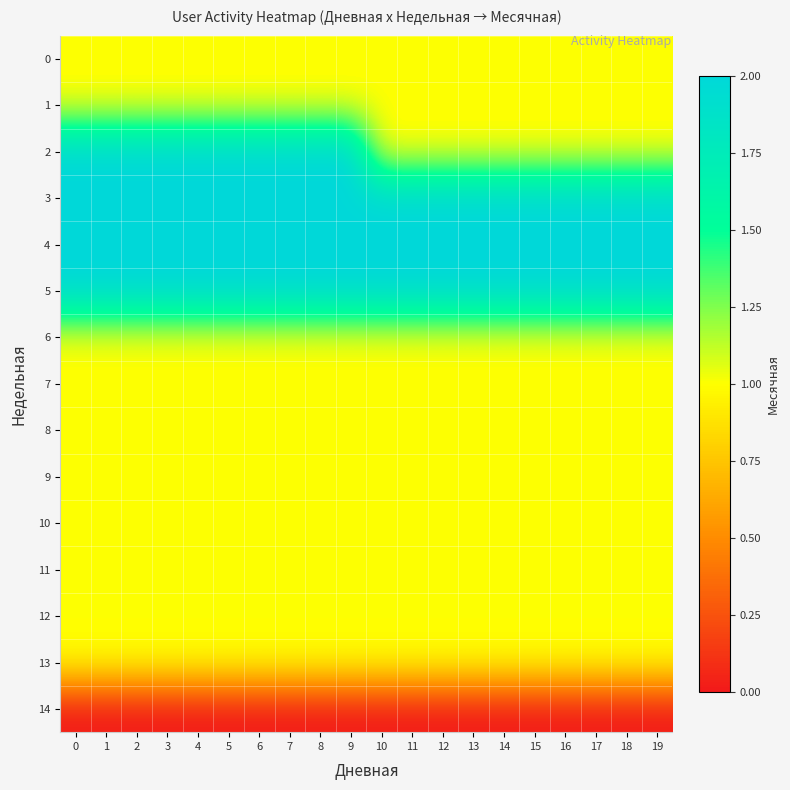

Reading left to right, list all the values displayed in this chart.

0: 0=1	1=1	2=1	3=1	4=1	5=1	6=1	7=1	8=1	9=1	10=1	11=1	12=1	13=1	14=1	15=1	16=1	17=1	18=1	19=1
1: 0=1	1=1	2=1	3=1	4=1	5=1	6=1	7=1	8=1	9=1	10=1	11=1	12=1	13=1	14=1	15=1	16=1	17=1	18=1	19=1
2: 0=2	1=2	2=2	3=2	4=2	5=2	6=2	7=2	8=2	9=2	10=1	11=1	12=1	13=1	14=1	15=1	16=1	17=1	18=1	19=1
3: 0=2	1=2	2=2	3=2	4=2	5=2	6=2	7=2	8=2	9=2	10=2	11=2	12=2	13=2	14=2	15=2	16=2	17=2	18=2	19=2
4: 0=2	1=2	2=2	3=2	4=2	5=2	6=2	7=2	8=2	9=2	10=2	11=2	12=2	13=2	14=2	15=2	16=2	17=2	18=2	19=2
5: 0=2	1=2	2=2	3=2	4=2	5=2	6=2	7=2	8=2	9=2	10=2	11=2	12=2	13=2	14=2	15=2	16=2	17=2	18=2	19=2
6: 0=1	1=1	2=1	3=1	4=1	5=1	6=1	7=1	8=1	9=1	10=1	11=1	12=1	13=1	14=1	15=1	16=1	17=1	18=1	19=1
7: 0=1	1=1	2=1	3=1	4=1	5=1	6=1	7=1	8=1	9=1	10=1	11=1	12=1	13=1	14=1	15=1	16=1	17=1	18=1	19=1
8: 0=1	1=1	2=1	3=1	4=1	5=1	6=1	7=1	8=1	9=1	10=1	11=1	12=1	13=1	14=1	15=1	16=1	17=1	18=1	19=1
9: 0=1	1=1	2=1	3=1	4=1	5=1	6=1	7=1	8=1	9=1	10=1	11=1	12=1	13=1	14=1	15=1	16=1	17=1	18=1	19=1
10: 0=1	1=1	2=1	3=1	4=1	5=1	6=1	7=1	8=1	9=1	10=1	11=1	12=1	13=1	14=1	15=1	16=1	17=1	18=1	19=1
11: 0=1	1=1	2=1	3=1	4=1	5=1	6=1	7=1	8=1	9=1	10=1	11=1	12=1	13=1	14=1	15=1	16=1	17=1	18=1	19=1
12: 0=1	1=1	2=1	3=1	4=1	5=1	6=1	7=1	8=1	9=1	10=1	11=1	12=1	13=1	14=1	15=1	16=1	17=1	18=1	19=1
13: 0=1	1=1	2=1	3=1	4=1	5=1	6=1	7=1	8=1	9=1	10=1	11=1	12=1	13=1	14=1	15=1	16=1	17=1	18=1	19=1
14: 0=0	1=0	2=0	3=0	4=0	5=0	6=0	7=0	8=0	9=0	10=0	11=0	12=0	13=0	14=0	15=0	16=0	17=0	18=0	19=0